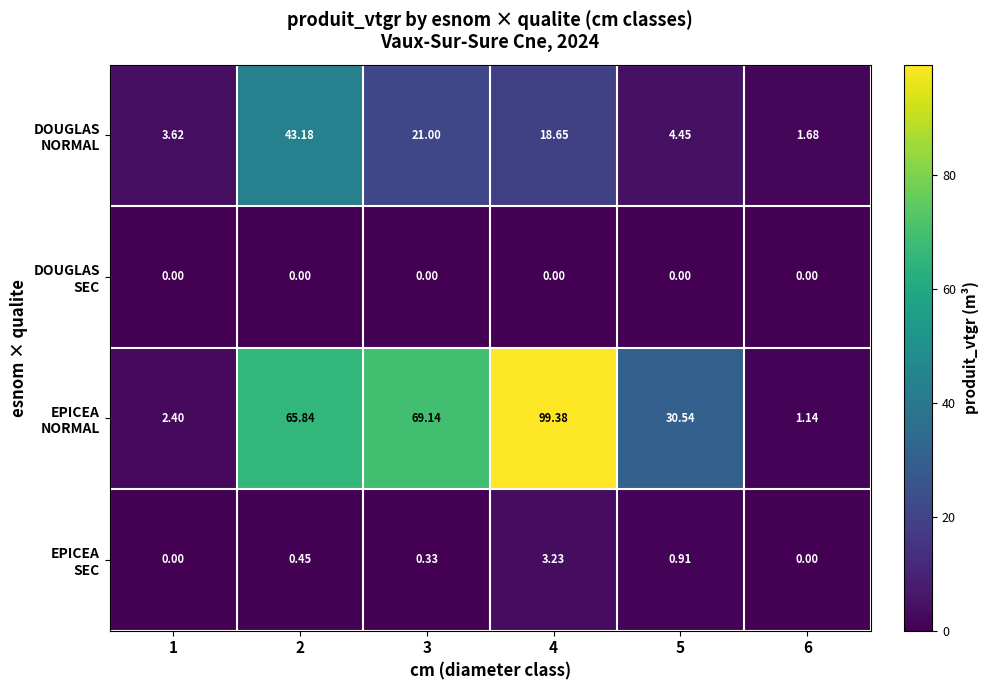

What is the difference between the highest and lowest values at 1?

3.6